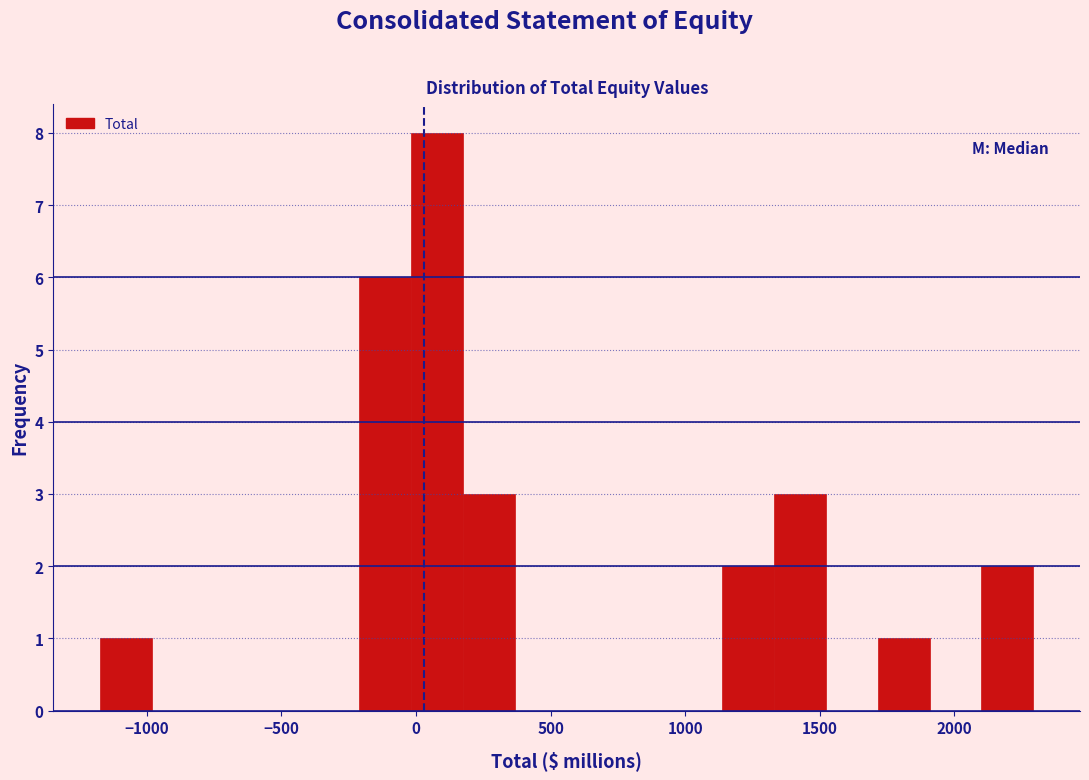

Around what value on the x-axis is the tallest bar? Give the approximate position of its centre, as read against the axis.

100